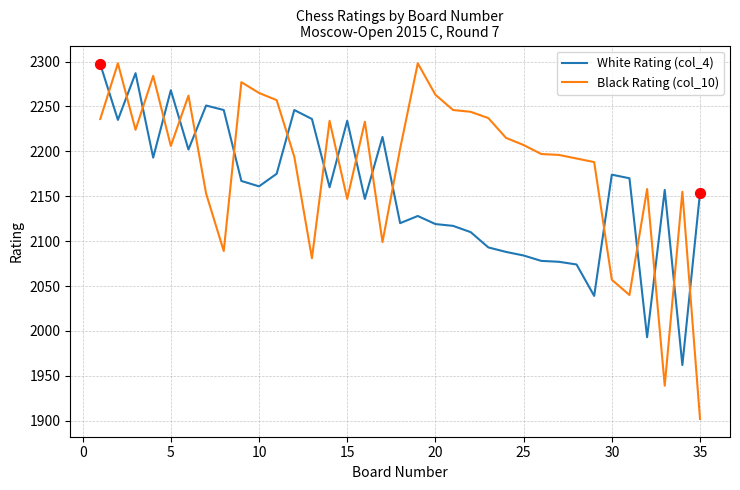

Which series has the largest total across all categories?

Black Rating (col_10)